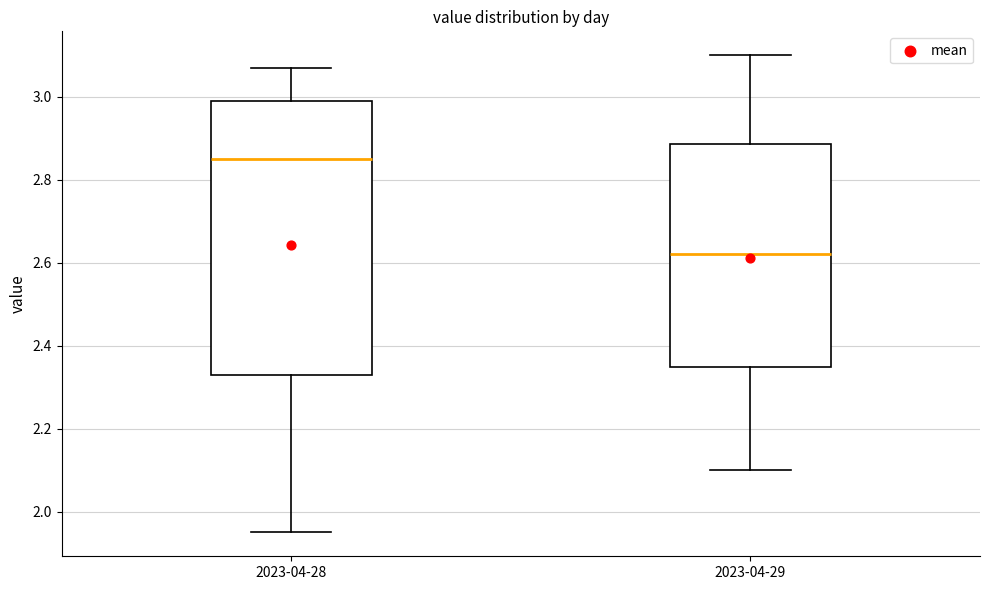

Reading left to right, transcribe this box plot: for each box, give where its median line is, the range the box spans, and where its two whiskers end, as read against the y-axis. The values are not printed on the chart, so give them approximately, as read against the axis.

2023-04-28: median 2.86, box 2.34 to 3.00, whiskers 1.96 to 3.08
2023-04-29: median 2.62, box 2.34 to 2.88, whiskers 2.10 to 3.10